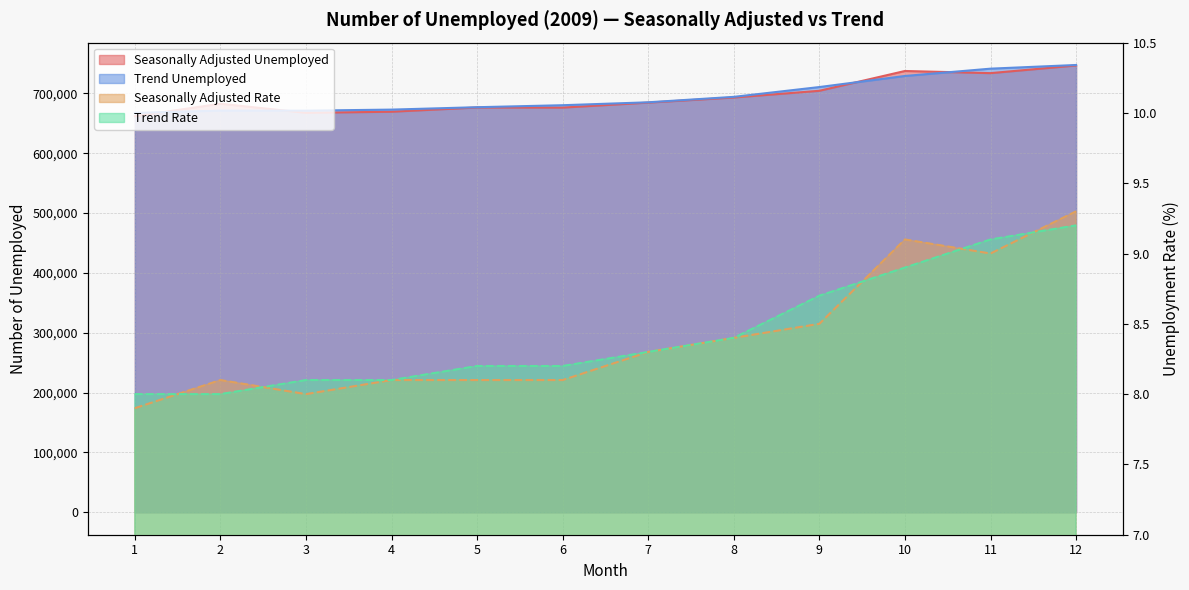

True or false: Seasonally Adjusted Unemployed and Trend Rate intersect in this chart.

False